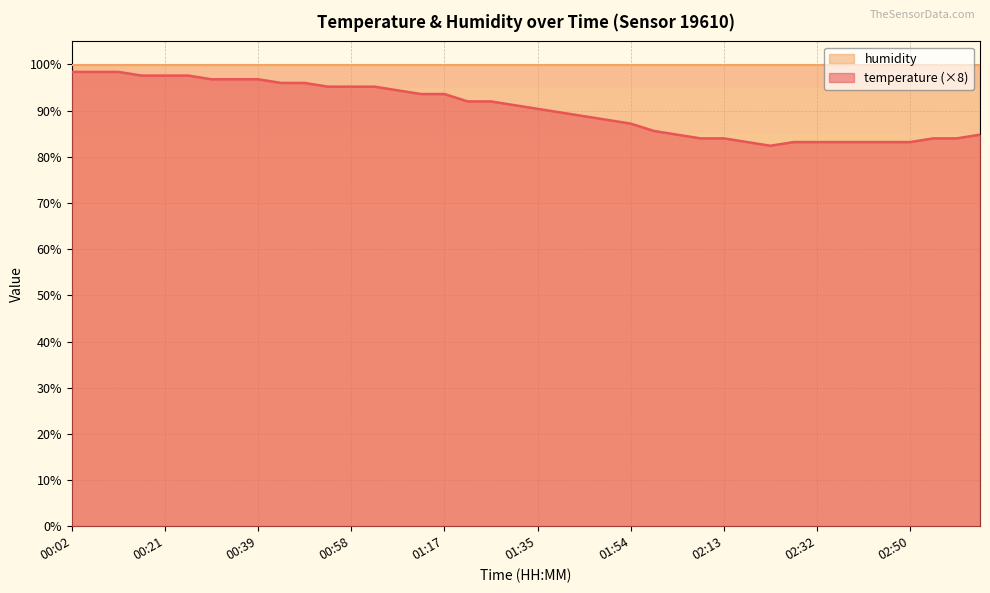

How many values exceed 91?

20